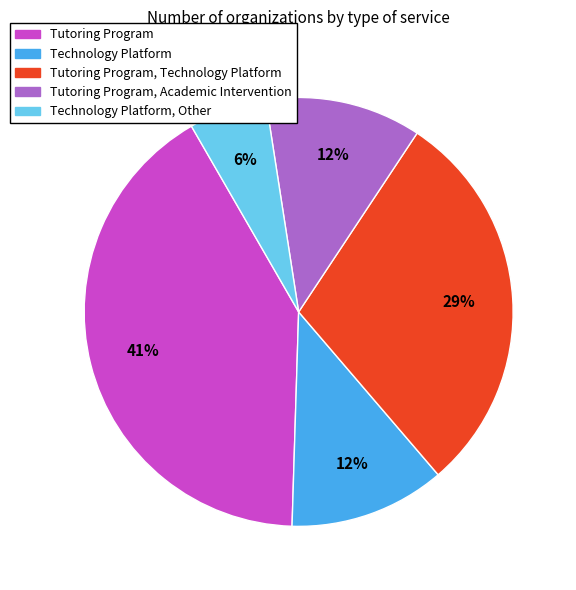

Is there any slice that represents more than half of the pie?

No